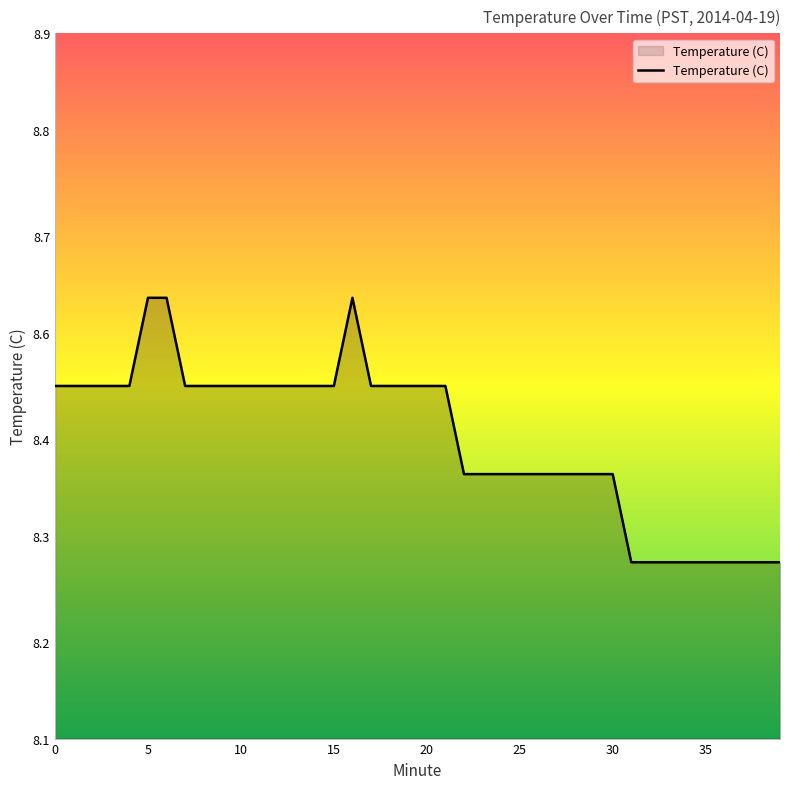

Does the chart have visible grid lines?

No